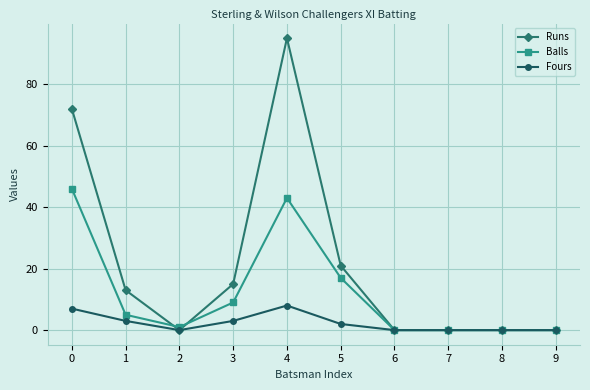

The value of Fours at 5 is 2. True or false?

True